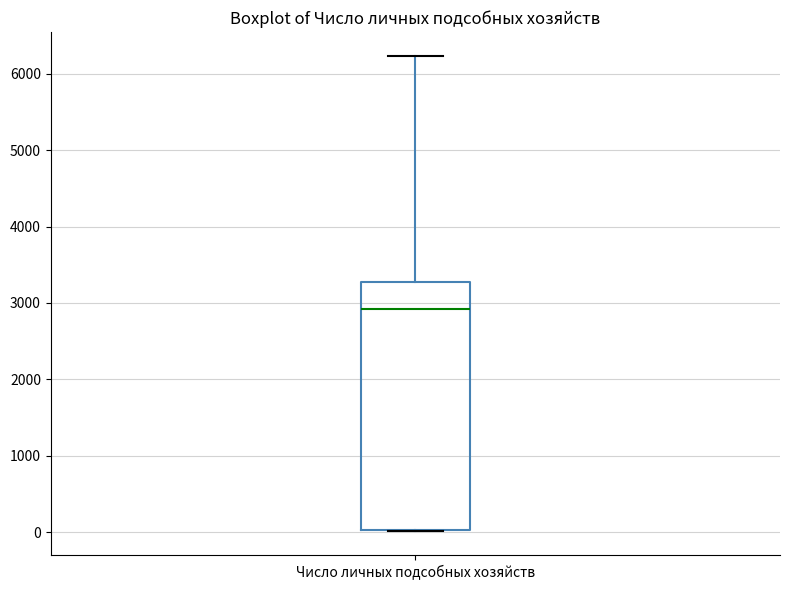

Transcribe this box plot: give where the median line is, the range the box spans, and where the two whiskers end, as read against the y-axis. The values are not printed on the chart, so give them approximately, as read against the axis.

median 2900, box 0 to 3300, whiskers 0 to 6200